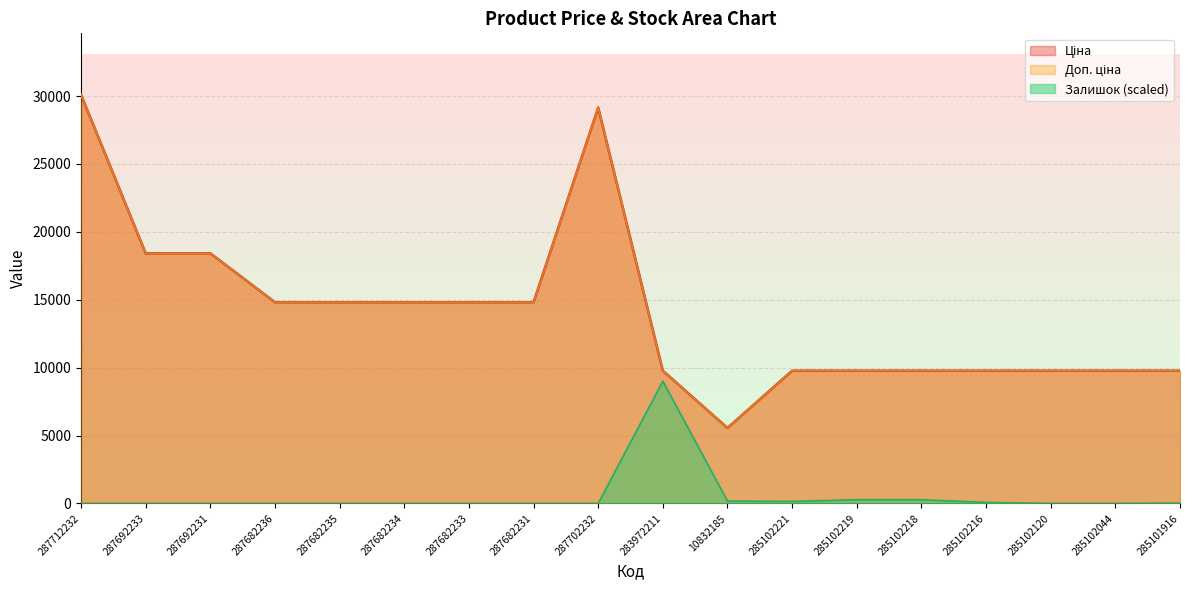

The Залишок series shows 0.0 at 287712232. True or false?

True